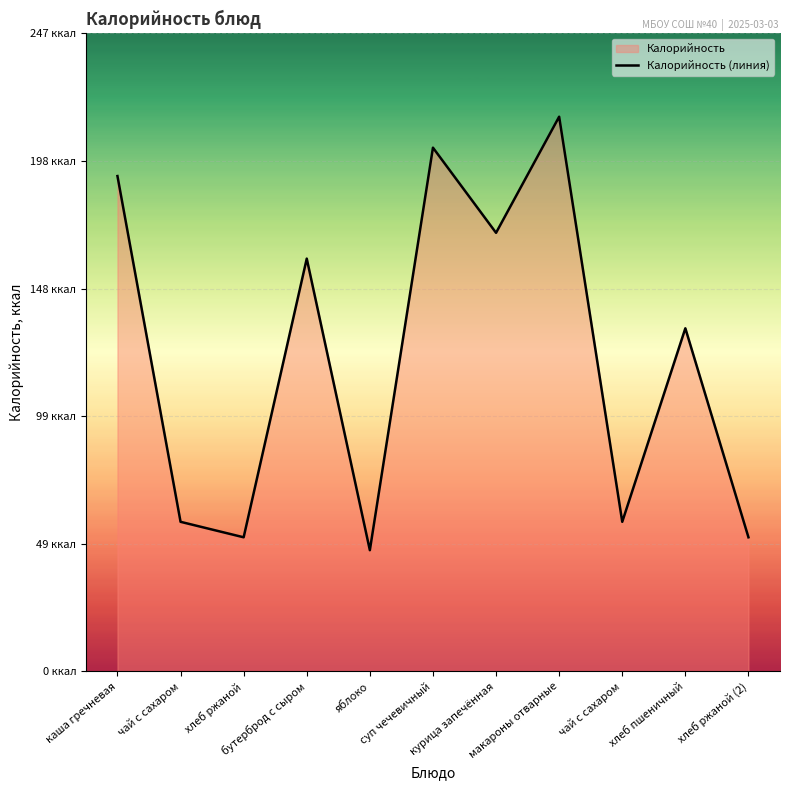

List the labels in order of value, smallest first.

яблоко, хлеб ржаной, хлеб ржаной (2), чай с сахаром, чай с сахаром, хлеб пшеничный, бутерброд с сыром, курица запечённая, каша гречневая, суп чечевичный, макароны отварные